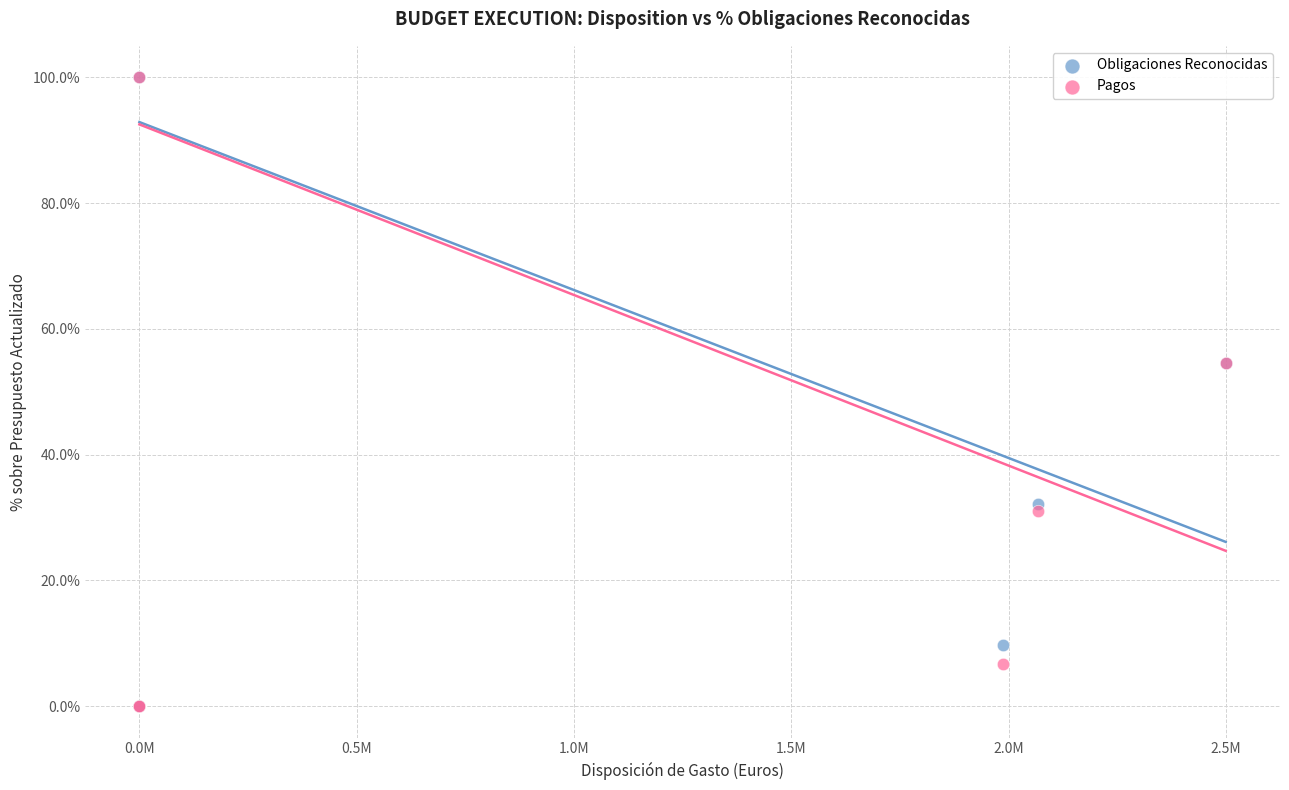

What are all the series names shown in the legend?

Obligaciones Reconocidas, Pagos